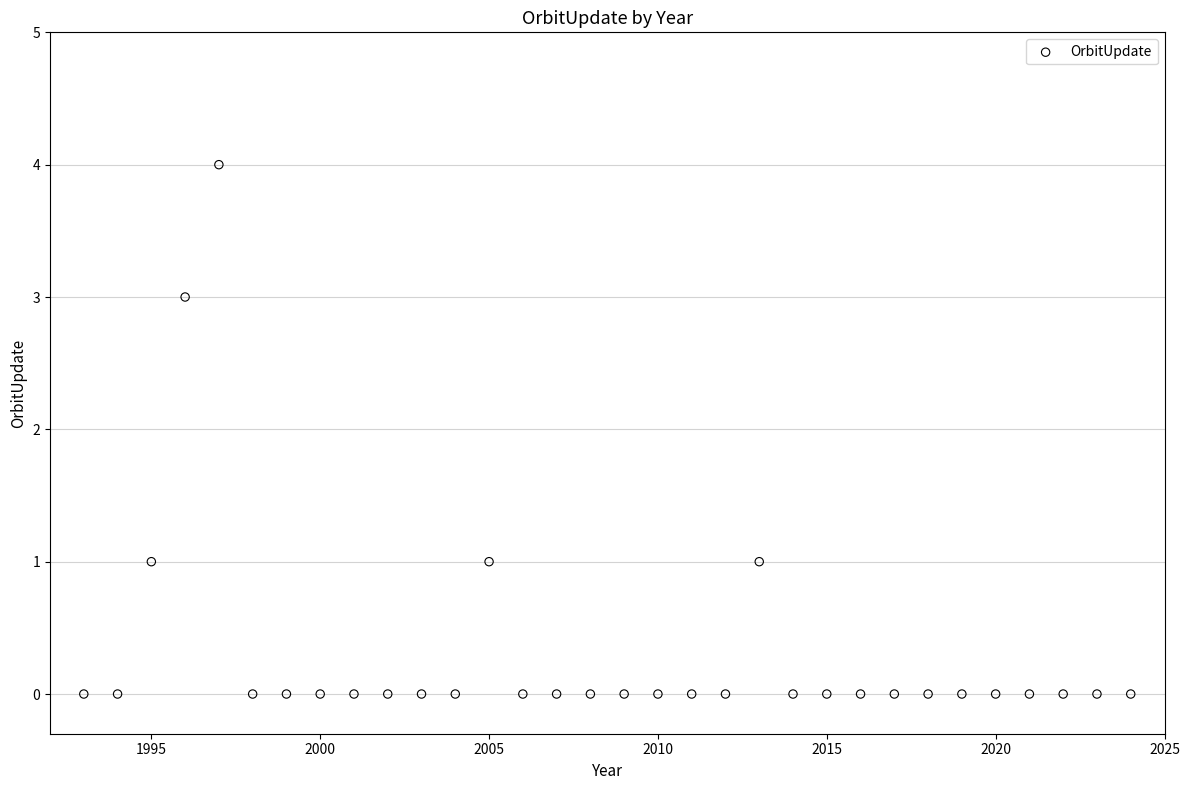

What is the range of X values (max minus min)?

31